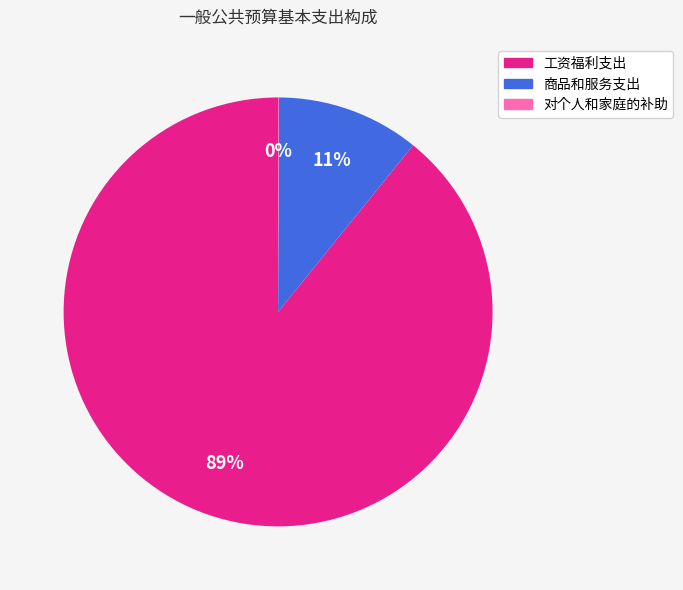

Which slice represents more than half of the pie?

工资福利支出